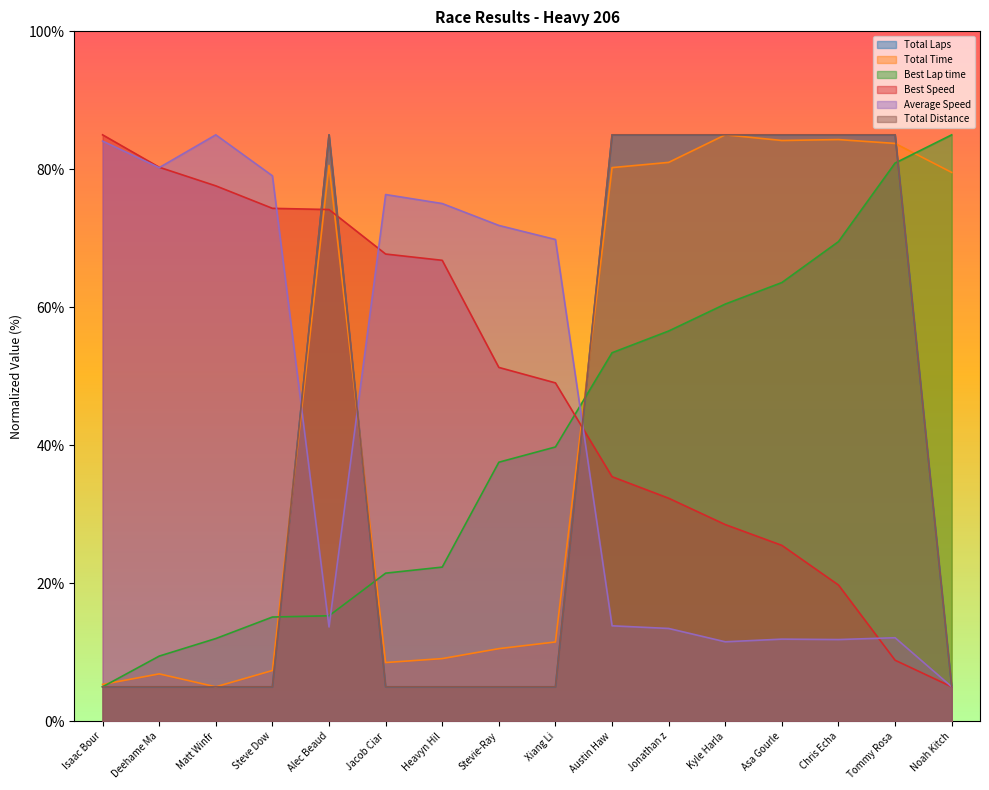

The value of Best Speed at Deehame Ma is 80.3. True or false?

True